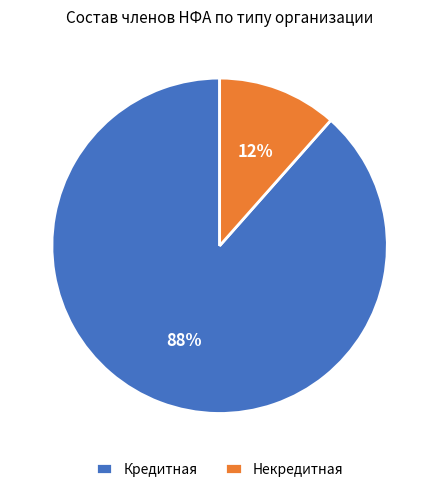

What is the smallest slice in the pie chart?

Некредитная